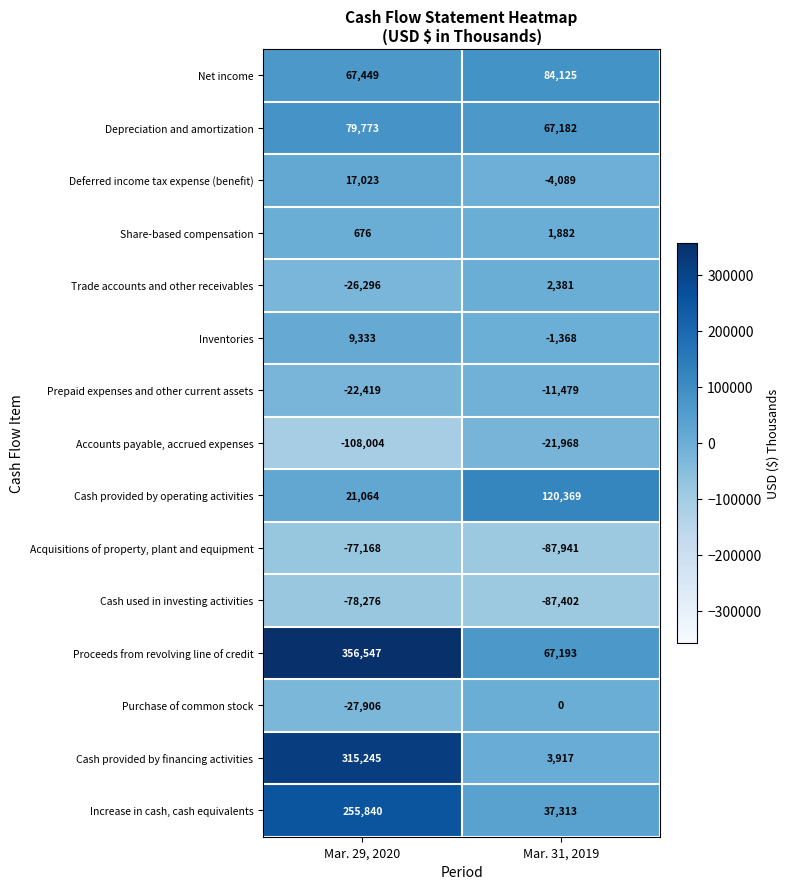

What is the sum of all Acquisitions of property, plant and equipment values?

-165109